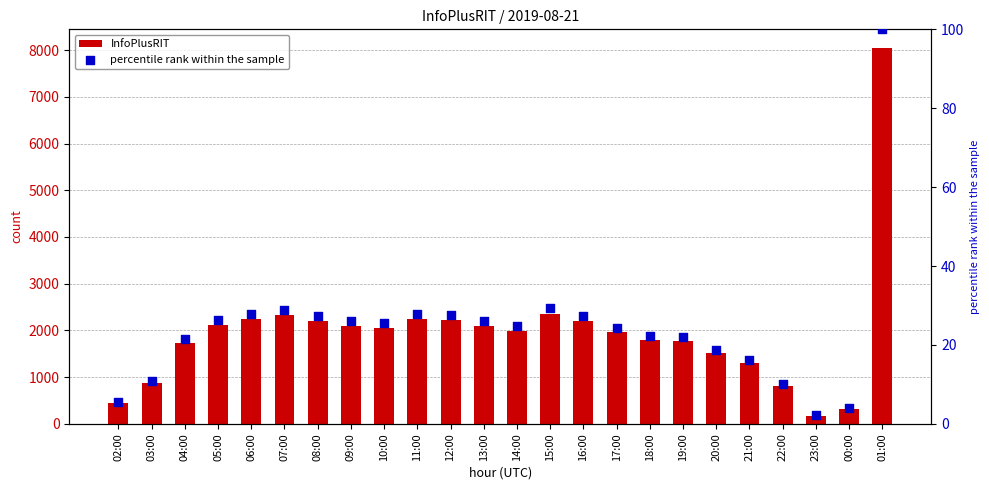

Which series reaches the minimum Y coordinate?

percentile rank within the sample